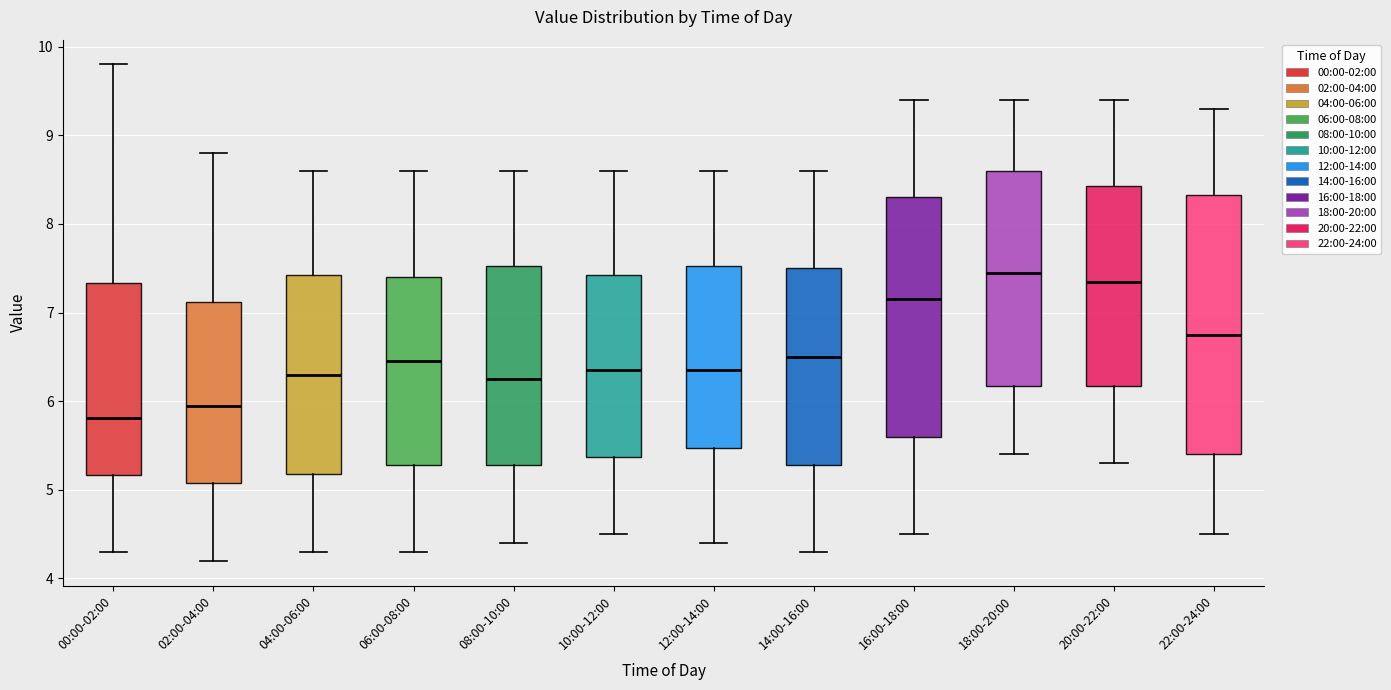

Which box has the highest median line?

18:00-20:00